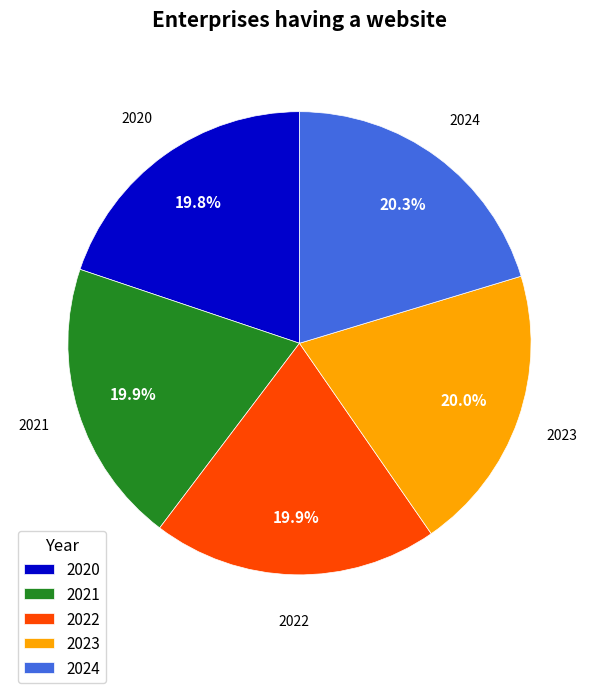

To the nearest percent, what portion does 2023 represent?

20%